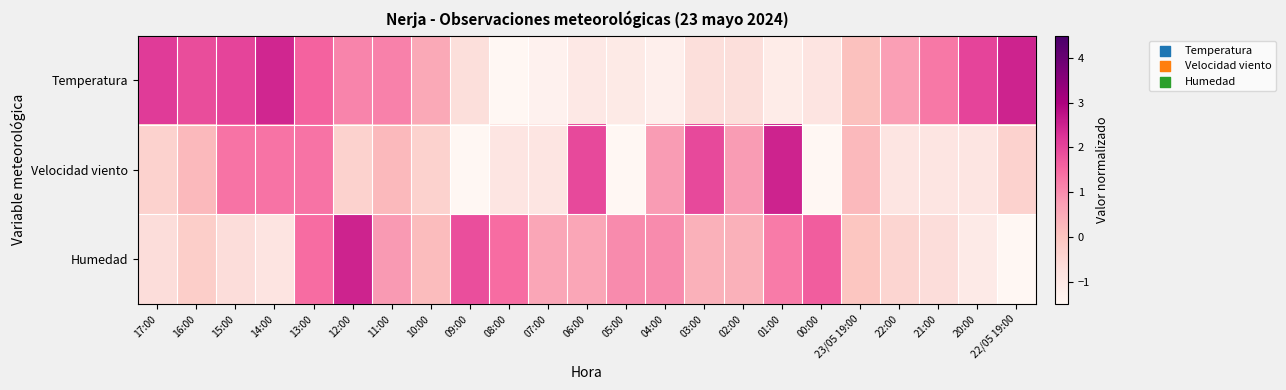

Rank the series at 01:00 from highest to lowest value.

Velocidad viento, Humedad, Temperatura